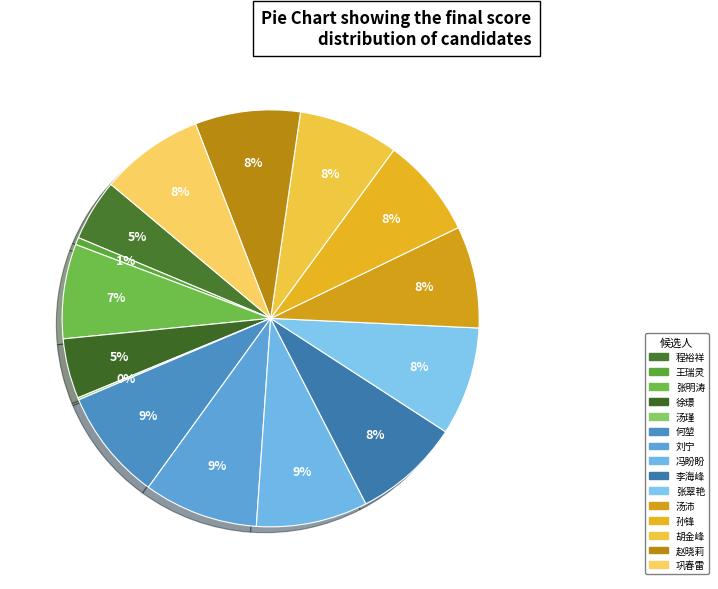

Rank the categories by value from highest to lowest.

刘宁, 冯盼盼, 何堃, 张翠艳, 李海峰, 赵晓莉, 巩春雷, 汤沛, 孙锋, 胡金峰, 张明涛, 程裕祥, 徐璟, 王瑞灵, 汤瑾